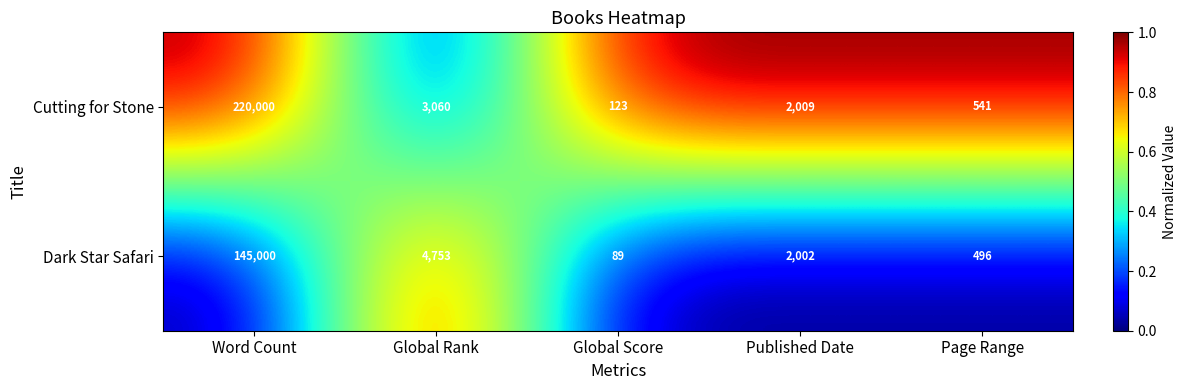

The Cutting for Stone series shows 123 at Global Score. True or false?

True